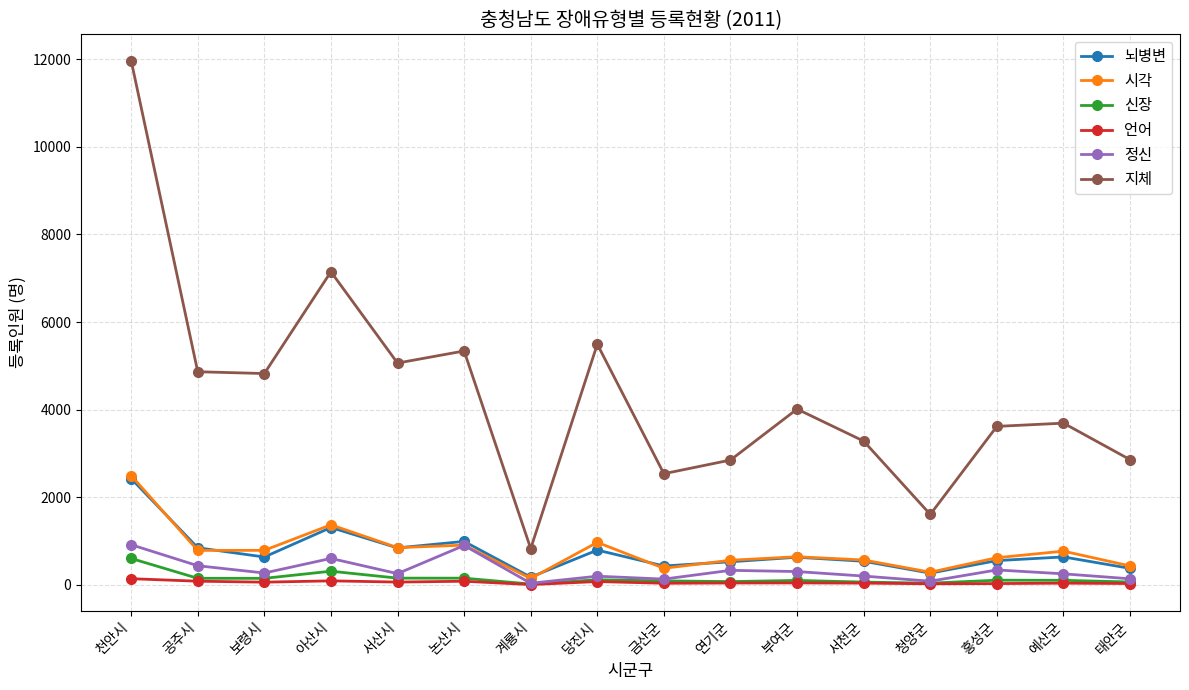

The 뇌병변 series shows 846 at 서산시. True or false?

True